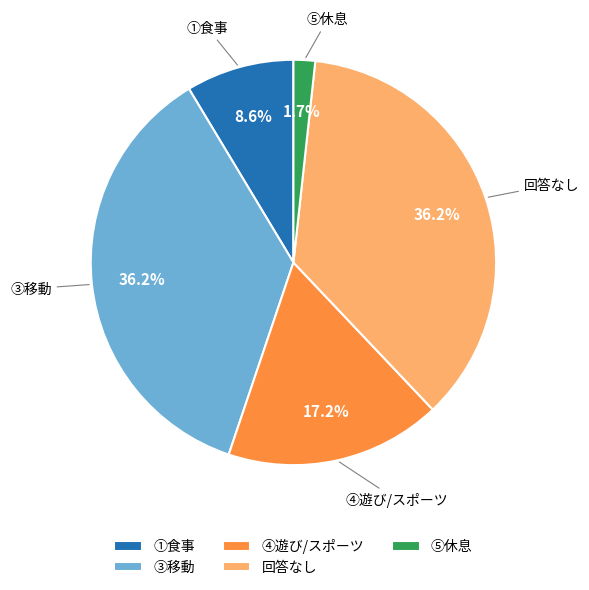

What percentage is the ④遊び/スポーツ slice, to the nearest percent?

17%